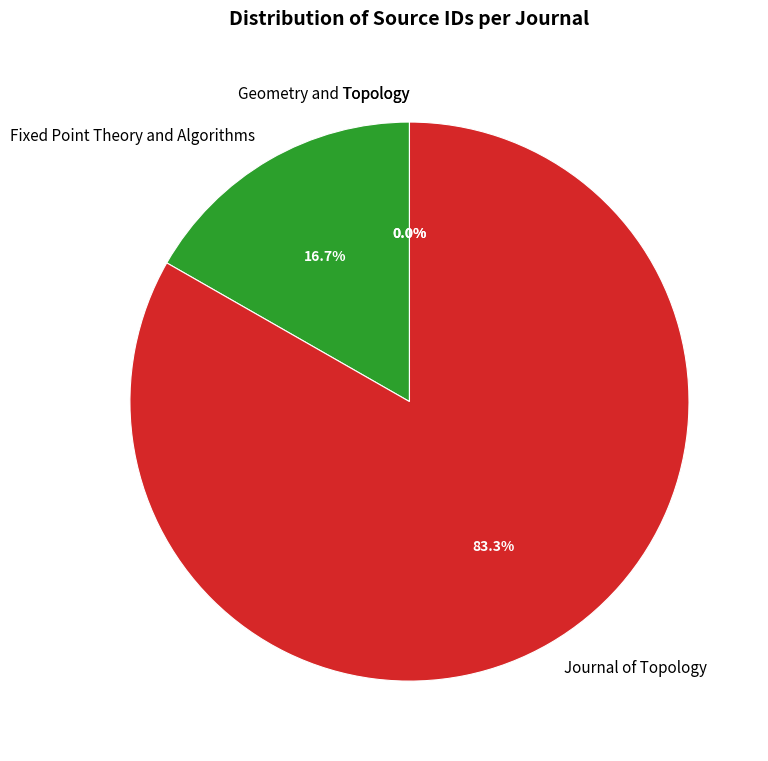

What percentage is NOT represented by Fixed Point Theory and Algorithms?

83.3%